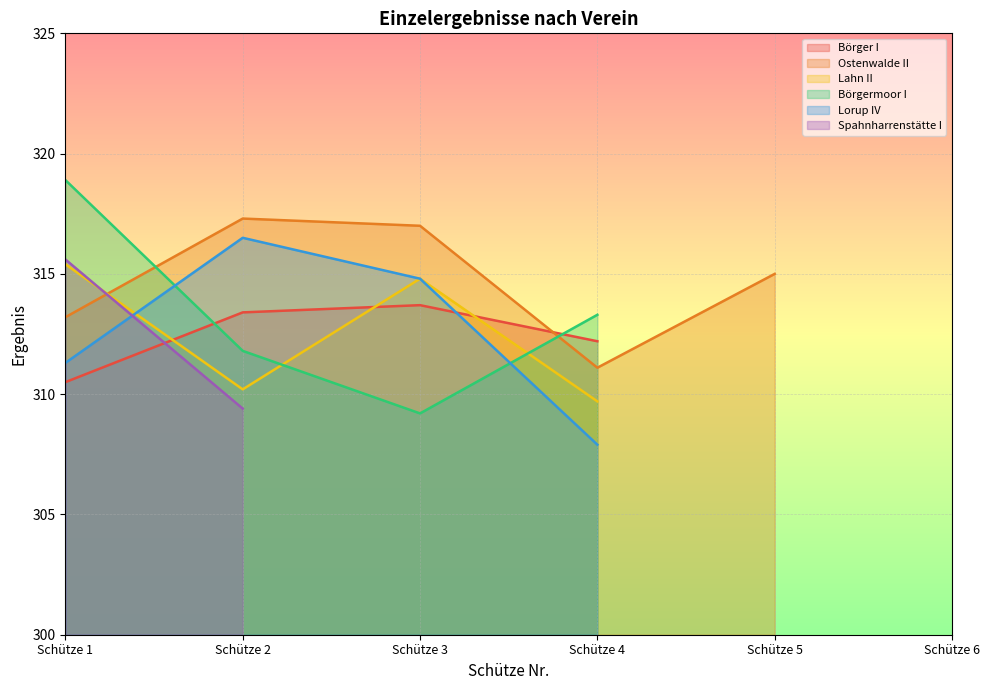

What is the spread (max minus min) of values at Schütze 1?

8.4